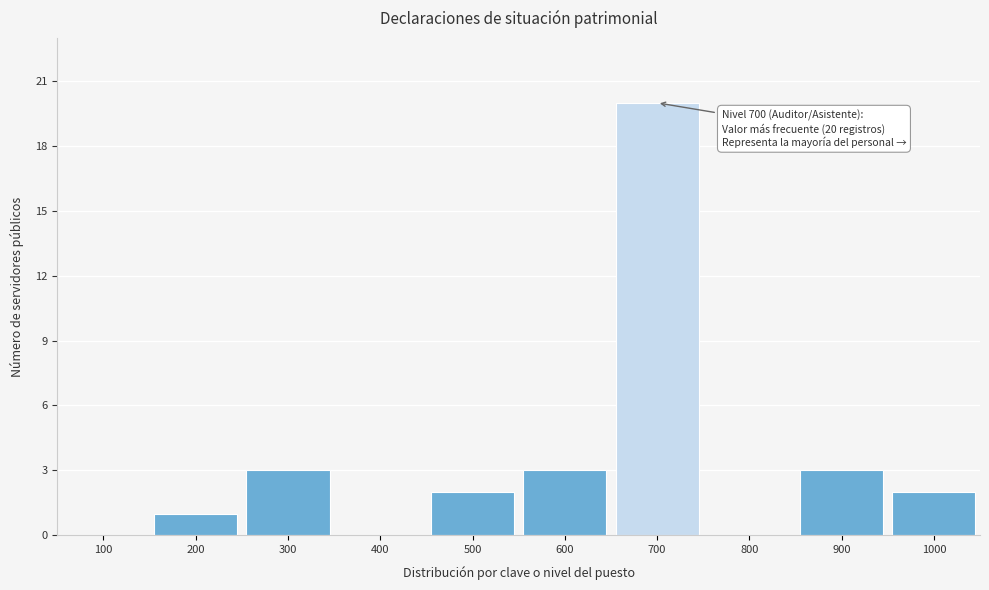

Reading right to left, list all the values displayed in this chart.

1000=2	900=3	800=0	700=20	600=3	500=2	400=0	300=3	200=1	100=0